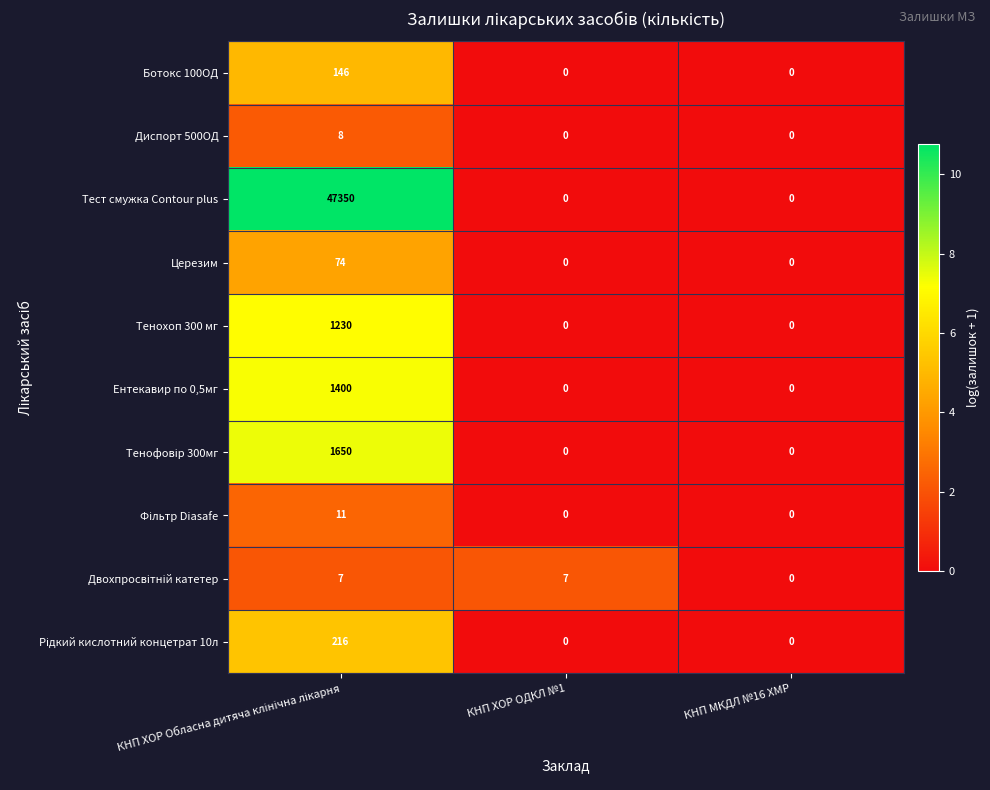

Which series has the widest spread of values?

Тест смужка Contour plus